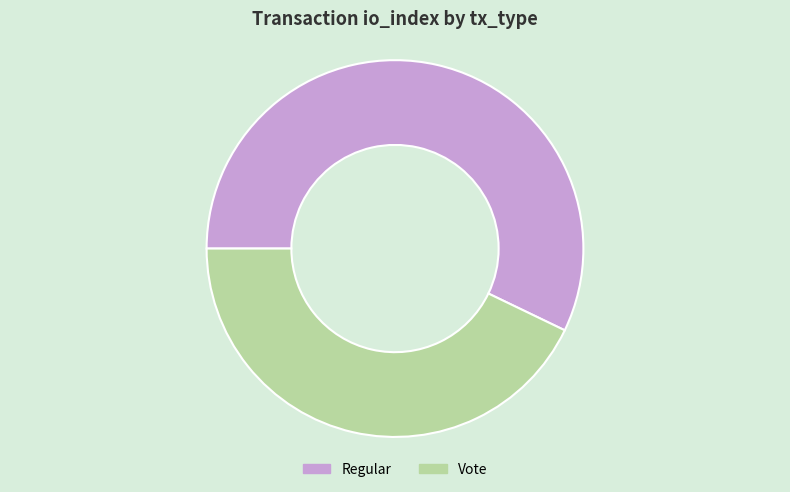

True or false: Vote accounts for 35% of the total.

False